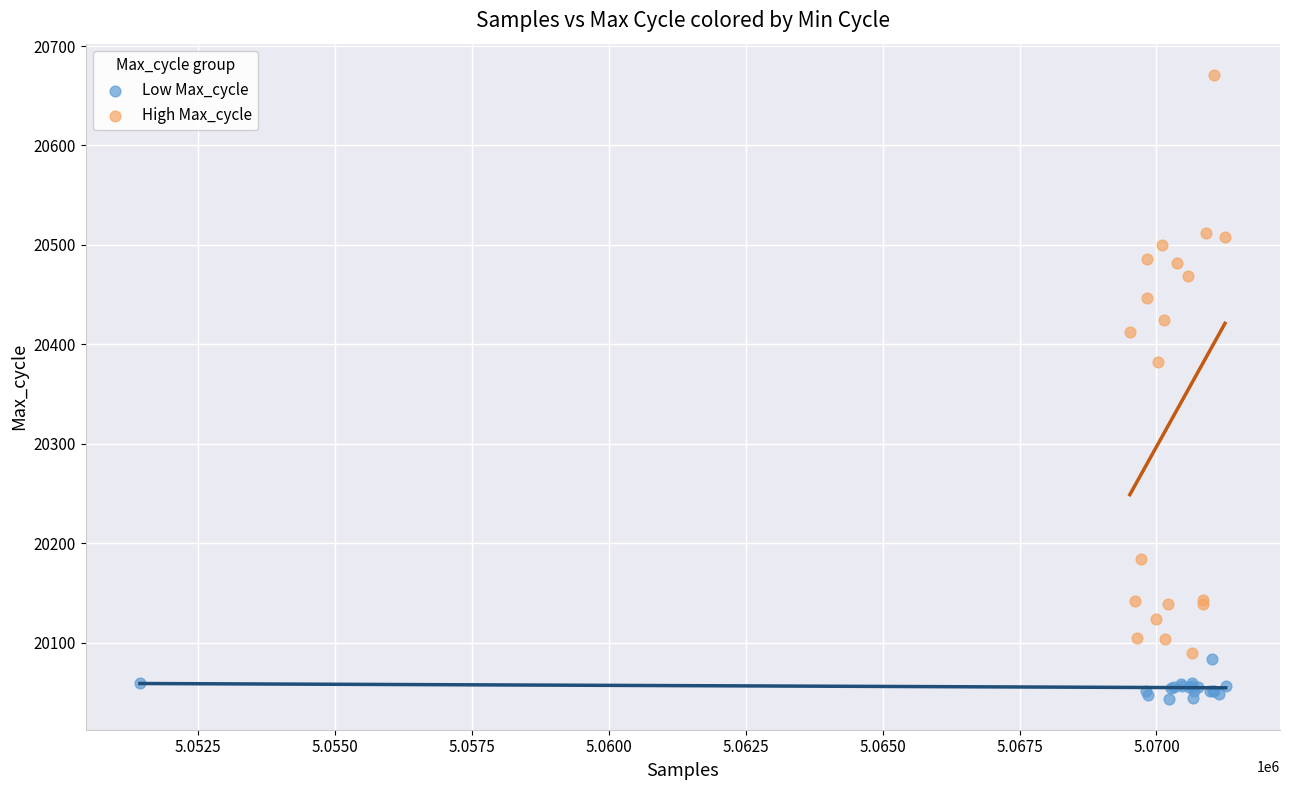

Which series has the widest spread of Y values?

High Max_cycle